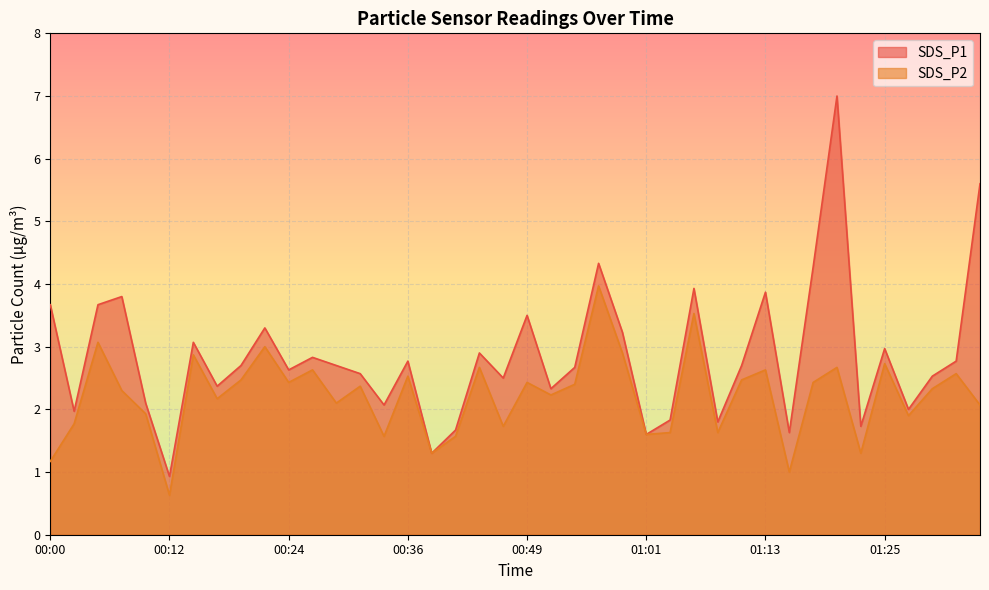

What is the difference between the maximum and minimum values in the SDS_P1 series?

6.1